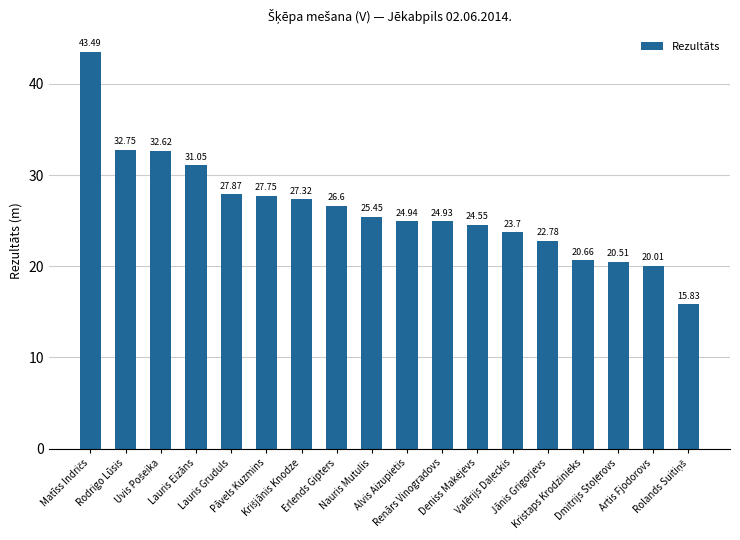

Does the chart contain any negative values?

No